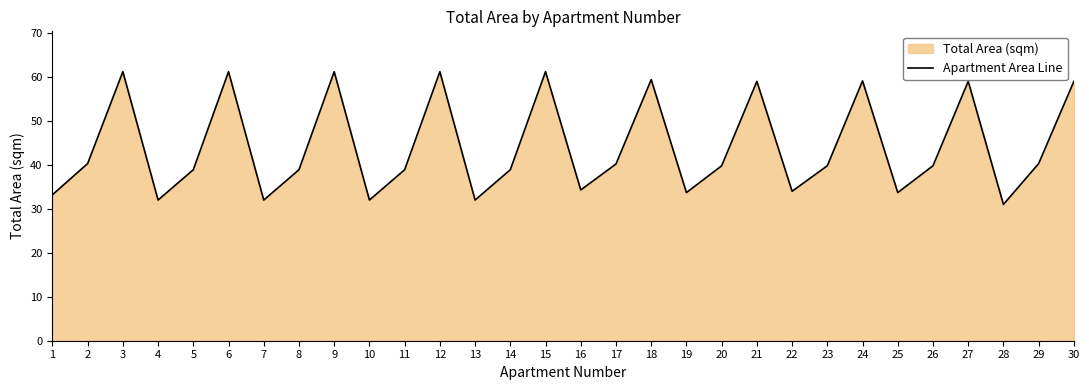

The chart shows a value of 33.5 at 3. True or false?

False